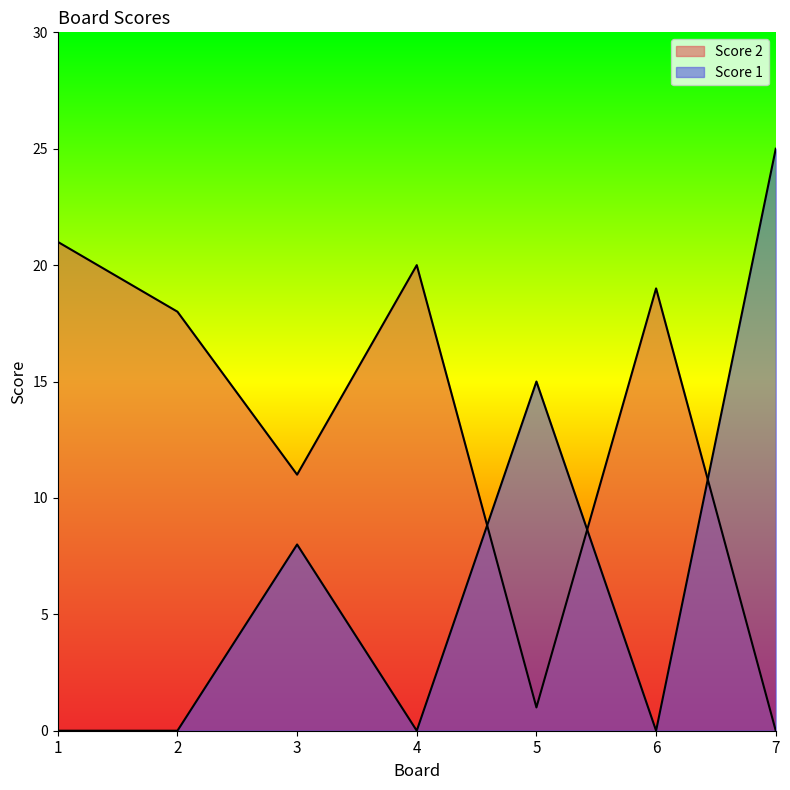

What are all the series names shown in the legend?

Score 2, Score 1